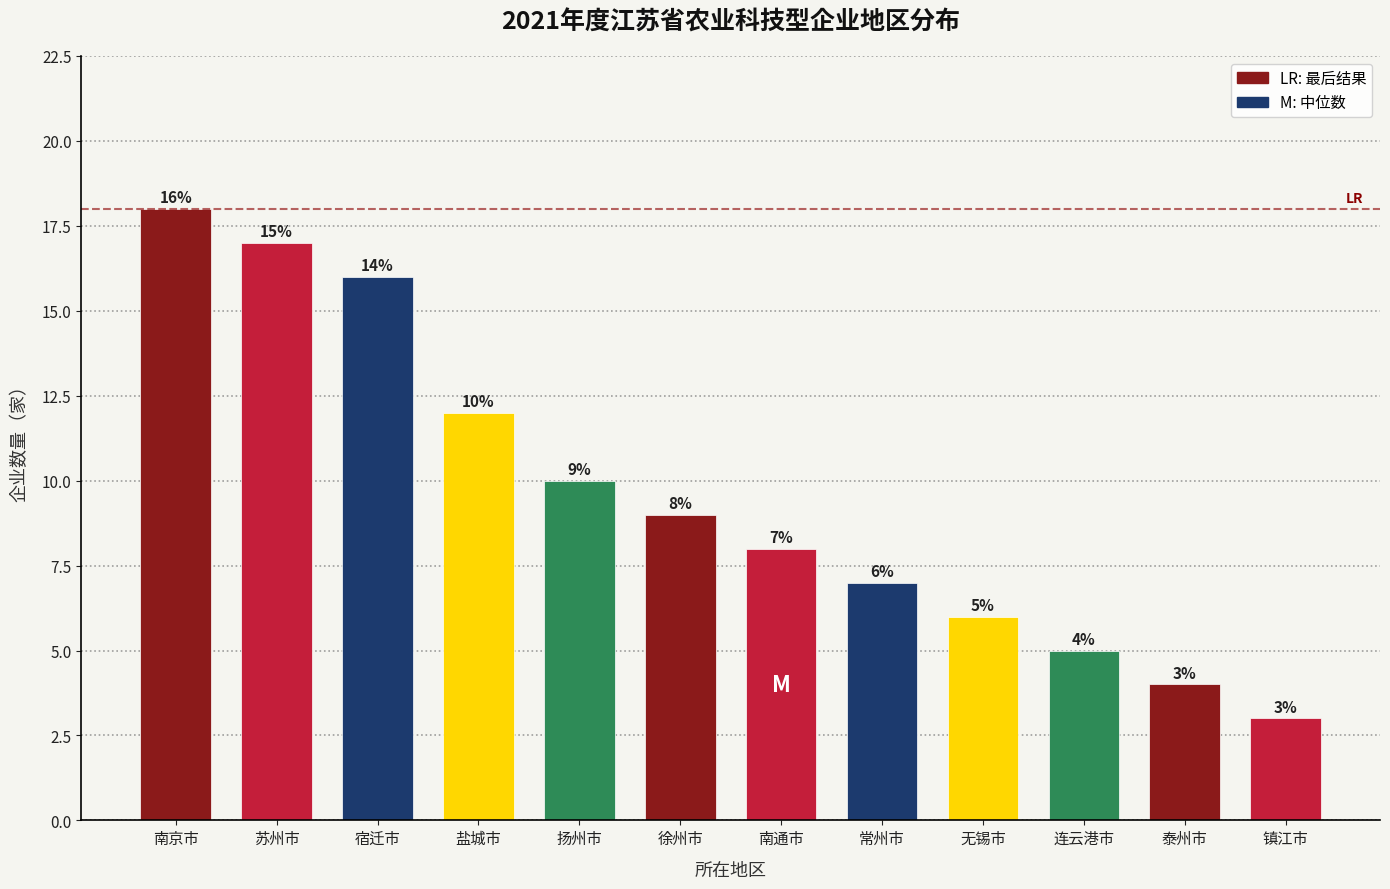

Reading right to left, transcribe all the data shown in this chart.

镇江市=3	泰州市=4	连云港市=5	无锡市=6	常州市=7	南通市=8	徐州市=9	扬州市=10	盐城市=12	宿迁市=16	苏州市=17	南京市=18